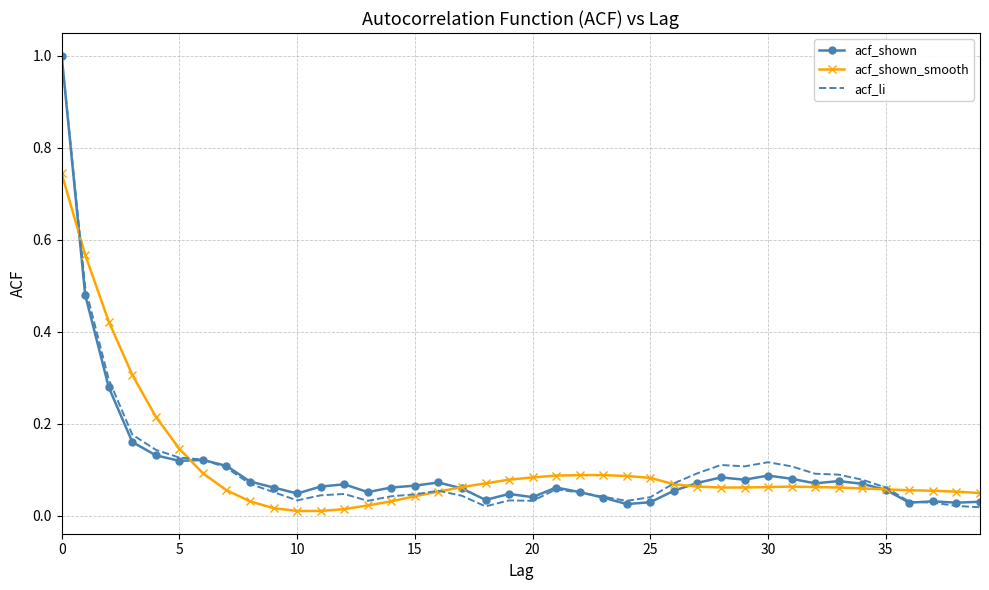

What is the maximum value shown in the chart?

1.0